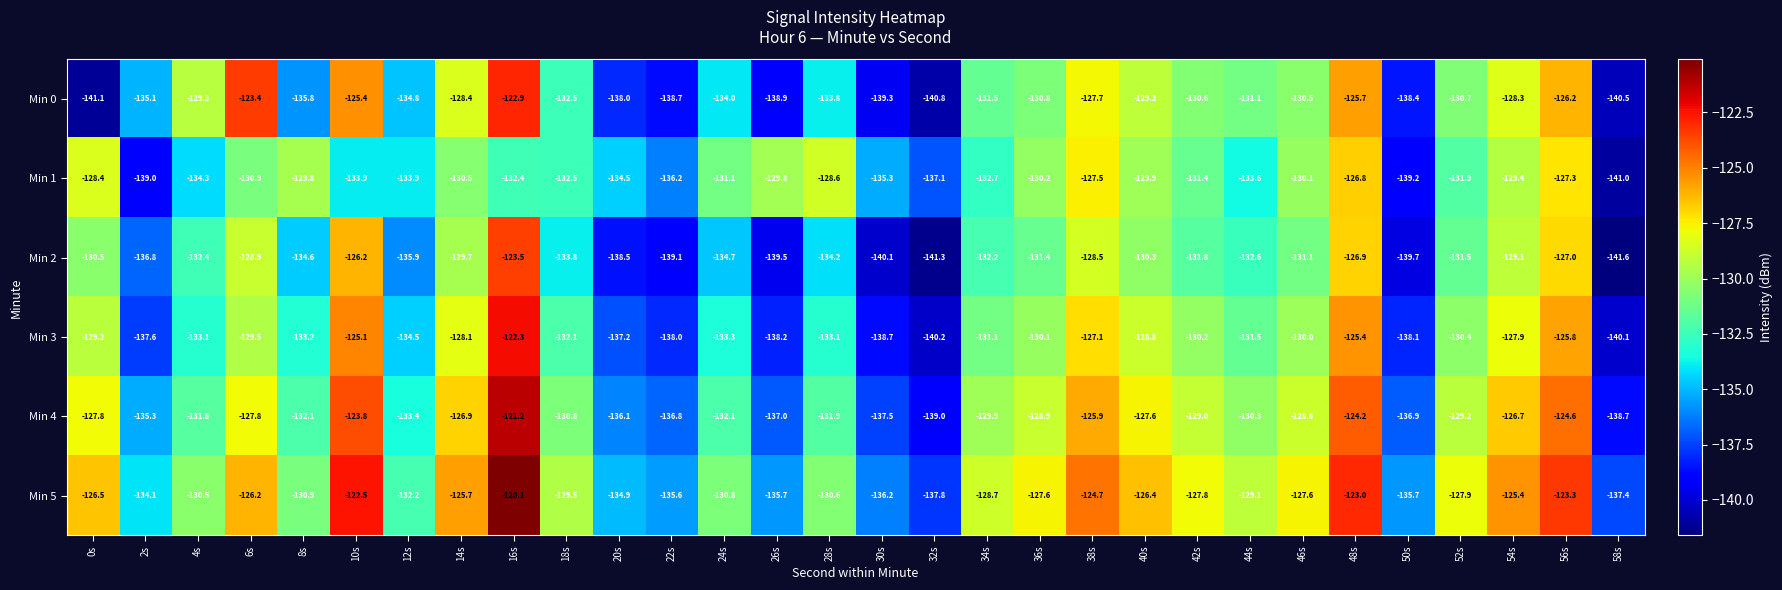

At how many categories does at least one series exceed -134?

23